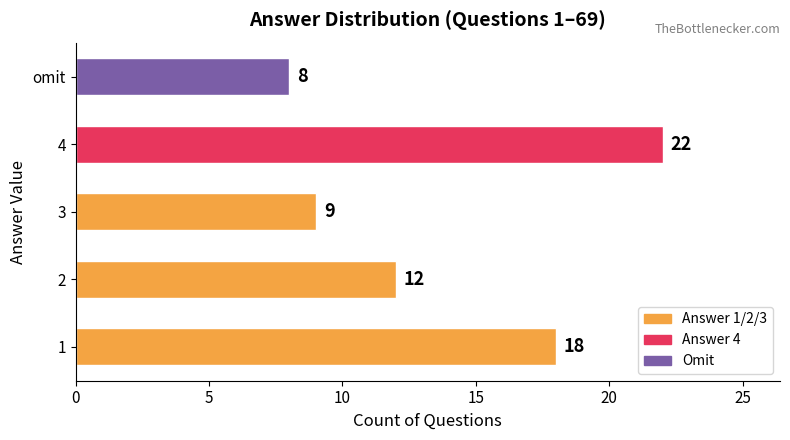

Rank the categories by value from lowest to highest.

omit, 3, 2, 1, 4